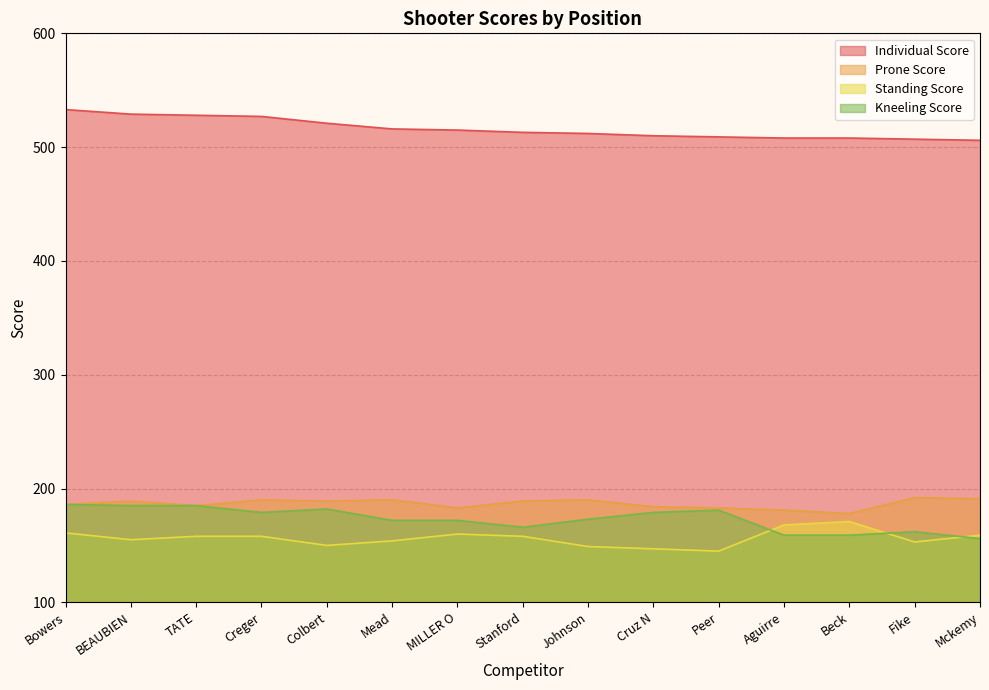

How many interior local valleys does the Kneeling Score series have?

2